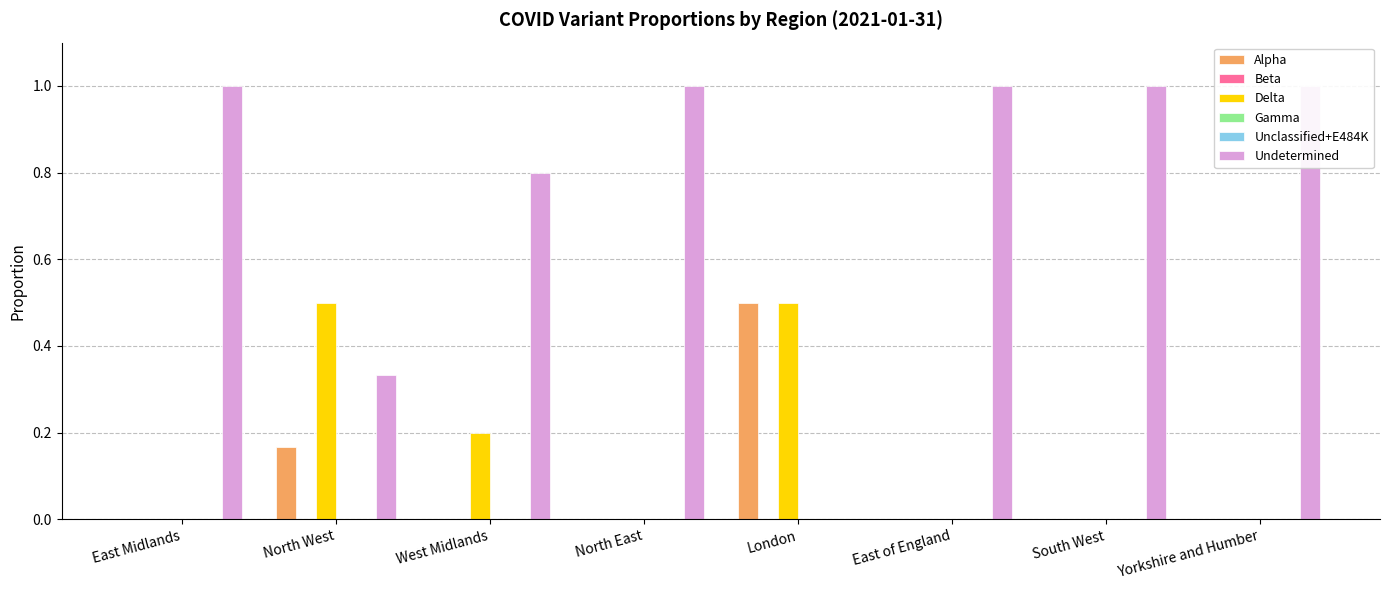

Is it true that Gamma equals 0.0 at East of England?

True